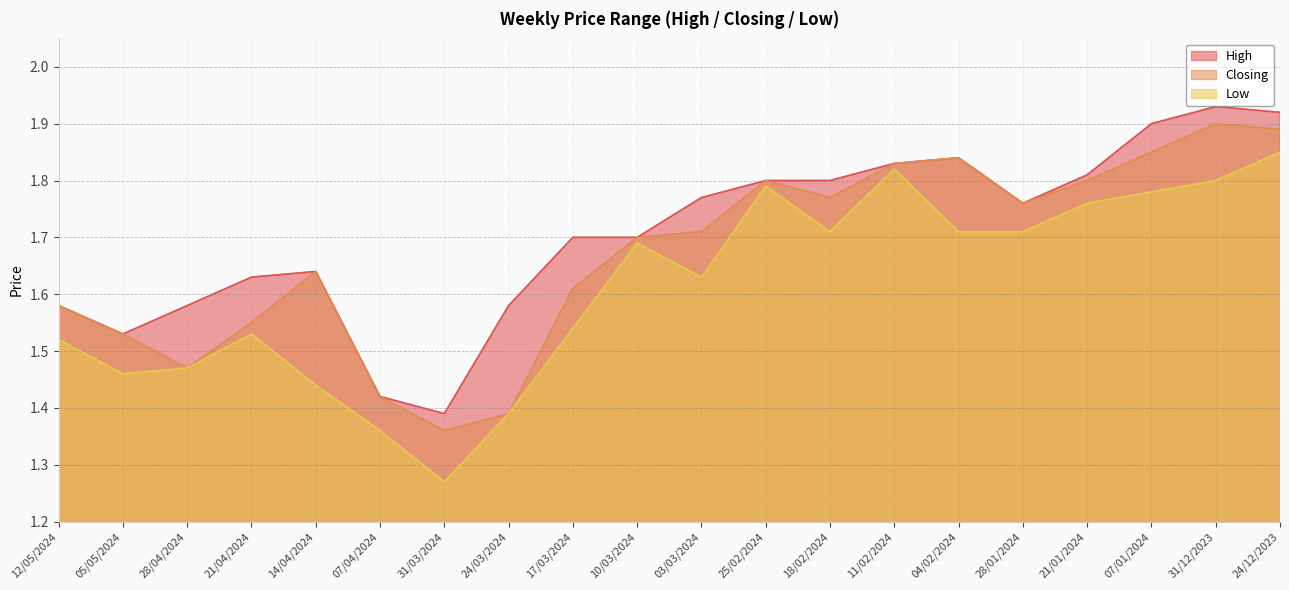

What is the sum of all Low values?

32.2